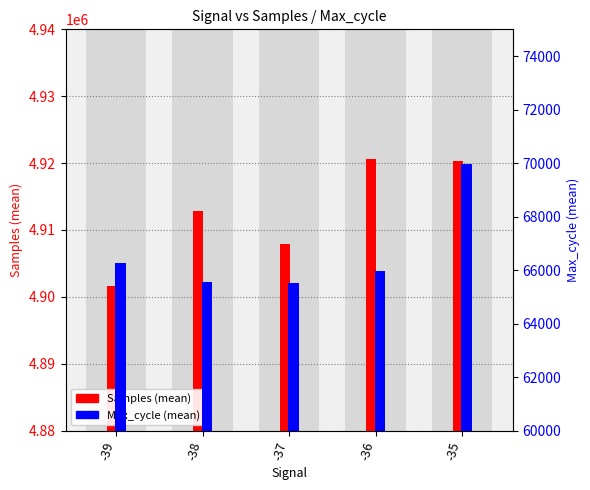

Reading left to right, extract all data points from this chart.

Samples (mean): -39=4901626	-38=4912868	-37=4907901	-36=4920640	-35=4920270
Max_cycle (mean): -39=66283	-38=65562	-37=65511	-36=65973	-35=69966